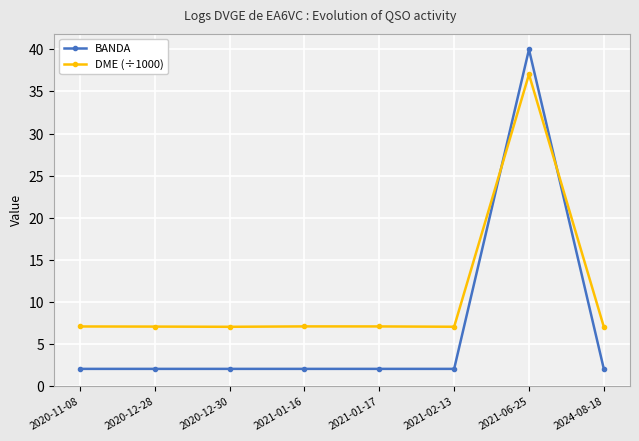

How many intersections are there between DME (÷1000) and BANDA?

2